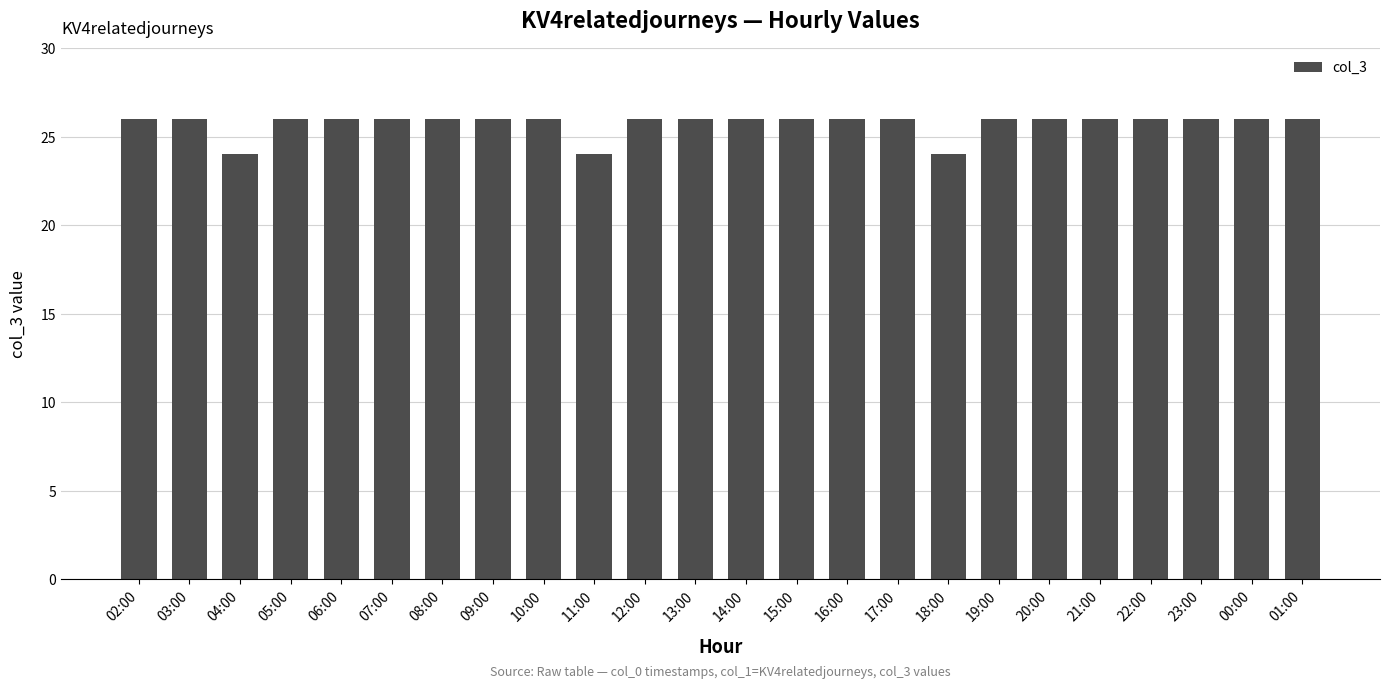

What is the label of the 6th bar from the left?

07:00